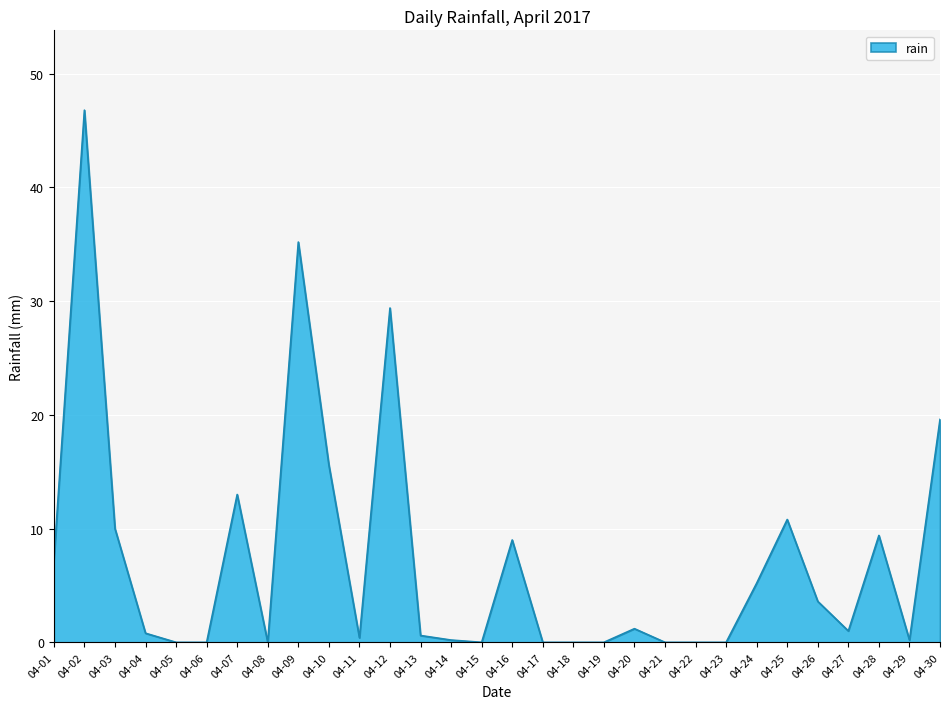

What is the maximum value shown in the chart?

46.8